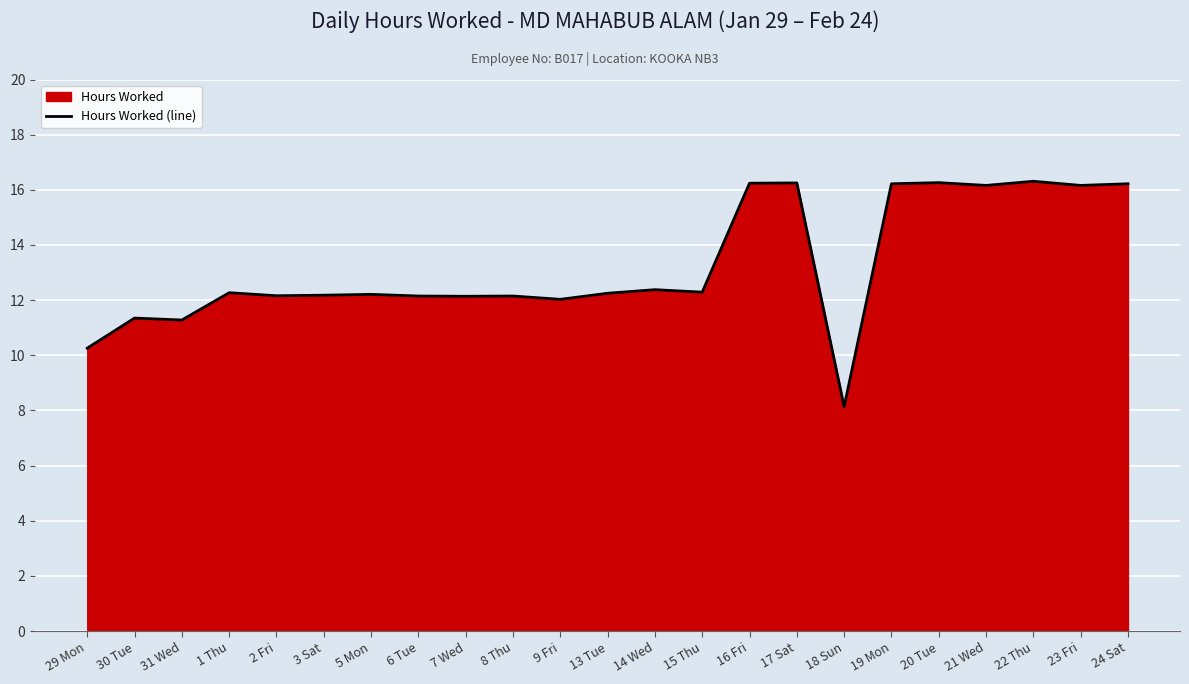

List the labels in order of value, largest first.

22 Thu, 20 Tue, 17 Sat, 16 Fri, 19 Mon, 24 Sat, 21 Wed, 23 Fri, 14 Wed, 15 Thu, 1 Thu, 13 Tue, 5 Mon, 3 Sat, 2 Fri, 6 Tue, 8 Thu, 7 Wed, 9 Fri, 30 Tue, 31 Wed, 29 Mon, 18 Sun